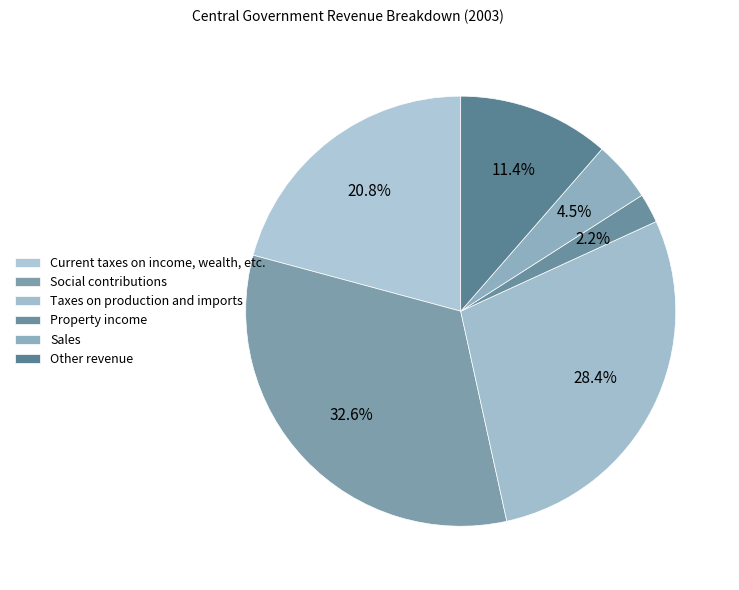

How many slices are in this pie chart?

6